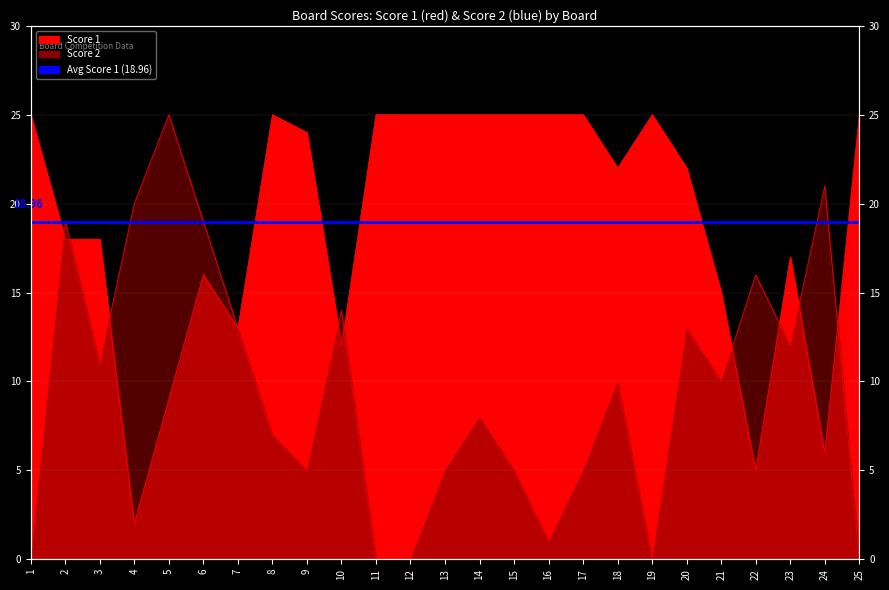

At which category is the sum across all series the highest?

2